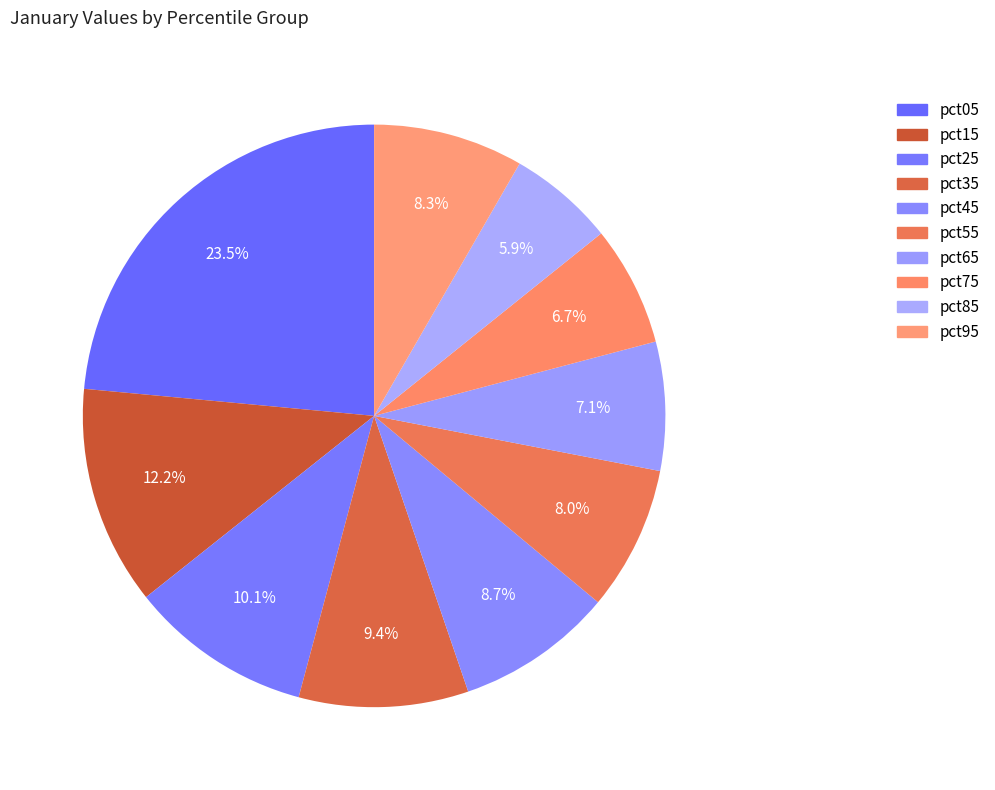

What is the ratio of the value at pct15 to the value at pct05?

0.5